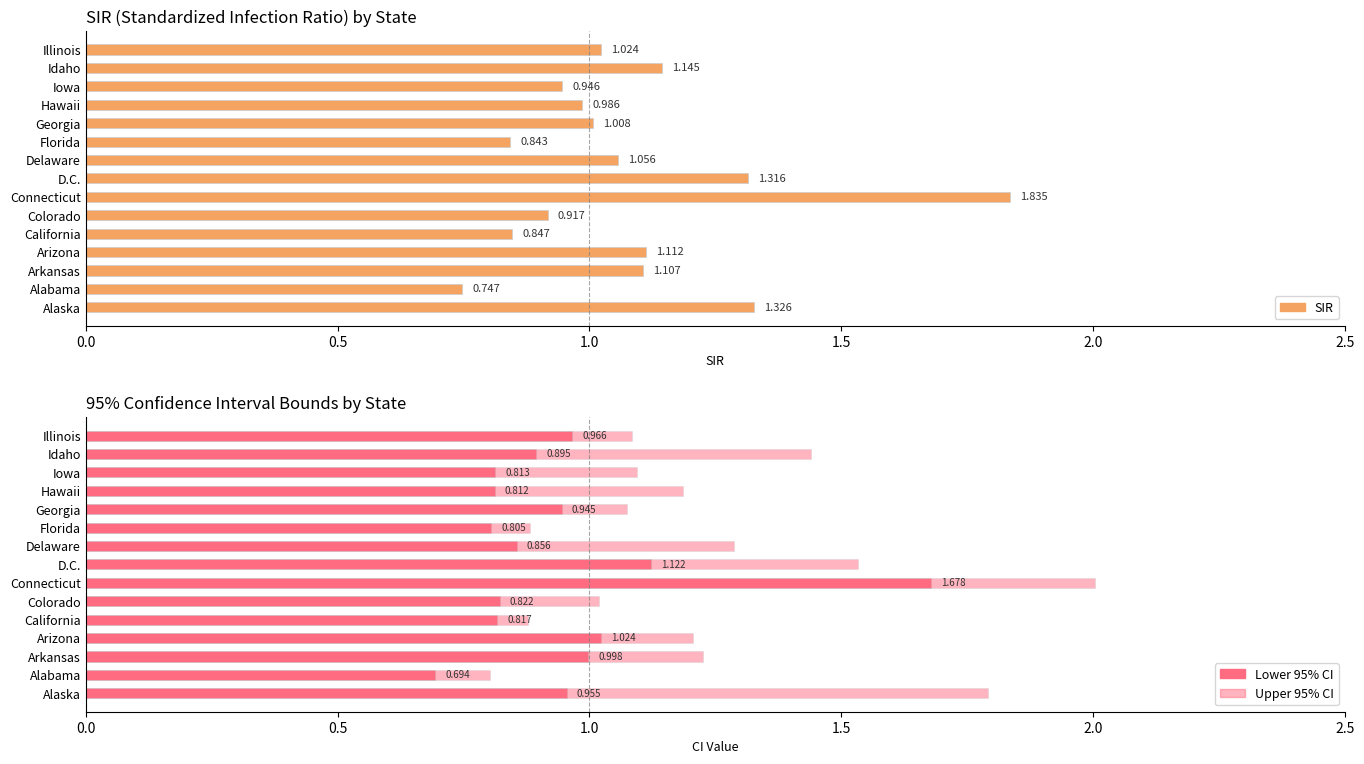

Which series has the largest total across all categories?

Upper 95% CI